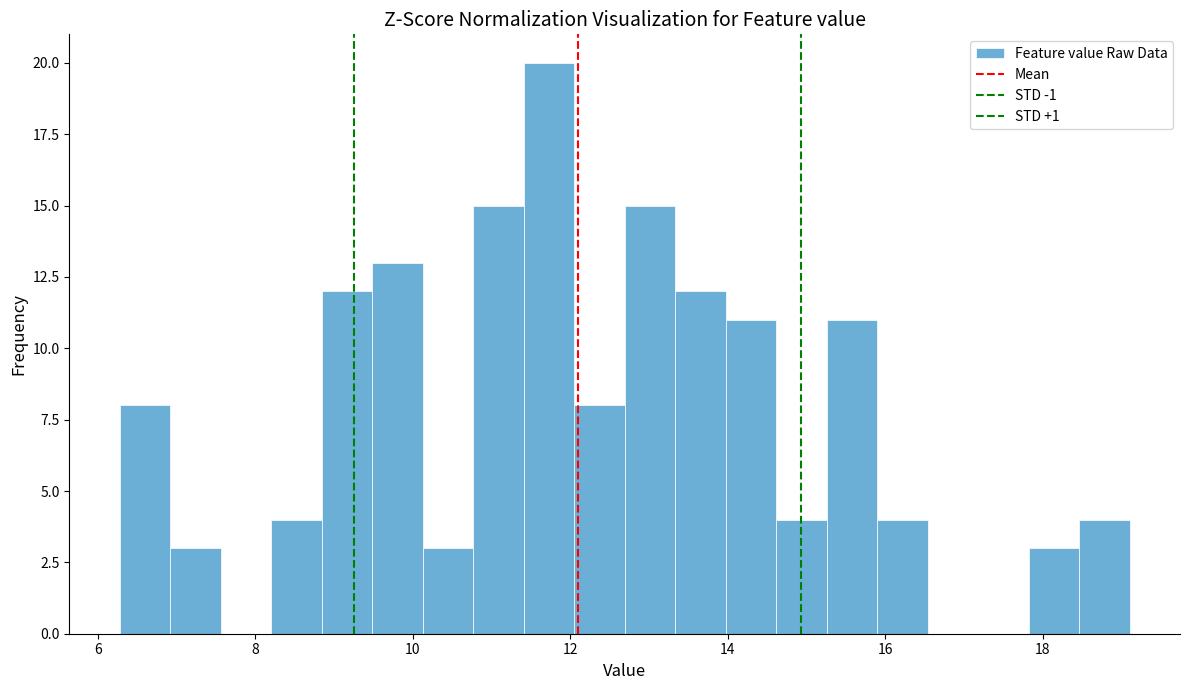

Read against the x-axis, roughly where is the centre of the tallest bar?

11.8